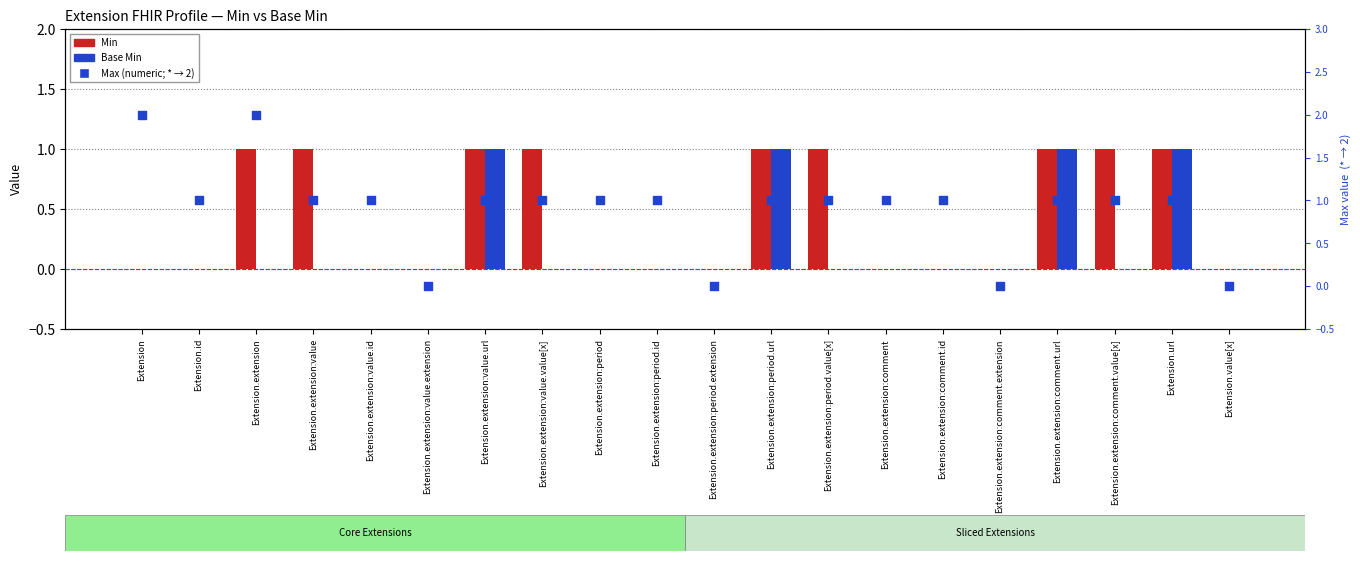

At which category is the sum across all series the highest?

Extension.extension